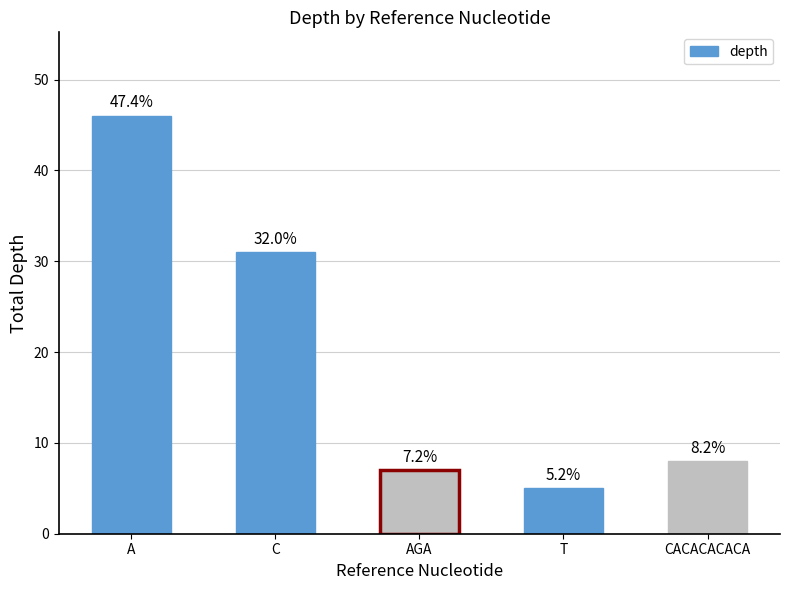

What is the sum of the values at CACACACACA and T?

13